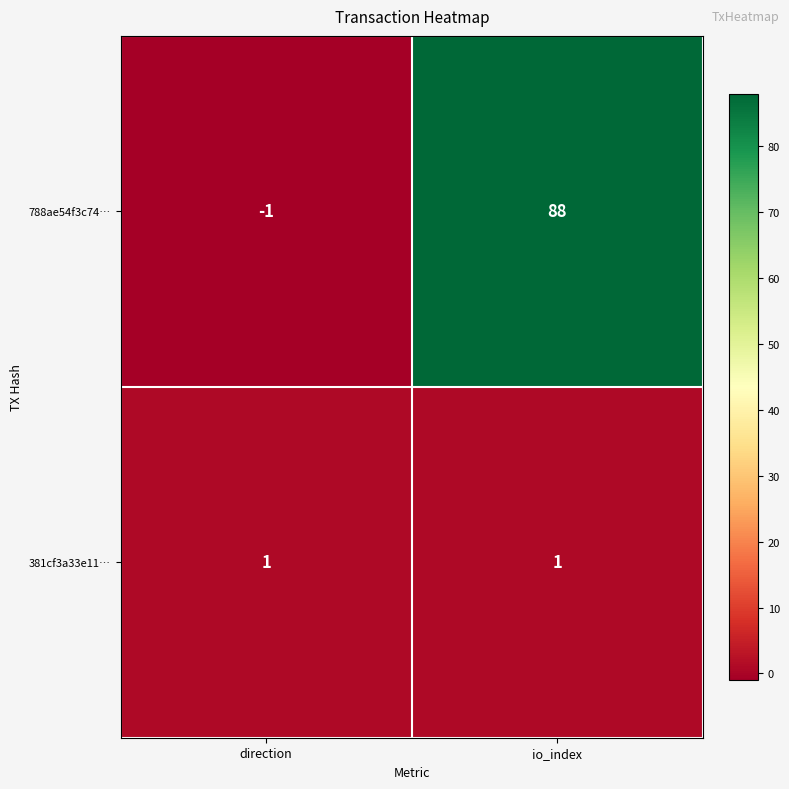

What is the greatest value displayed?

88